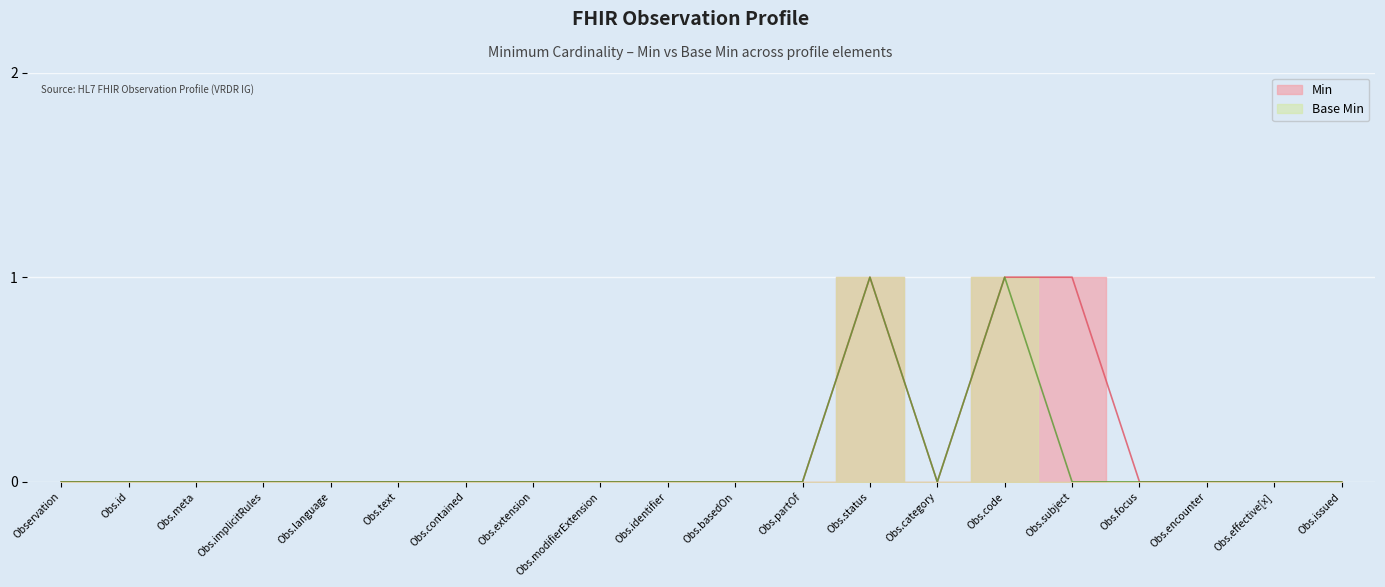

The value of Min at Obs.subject is 1. True or false?

True